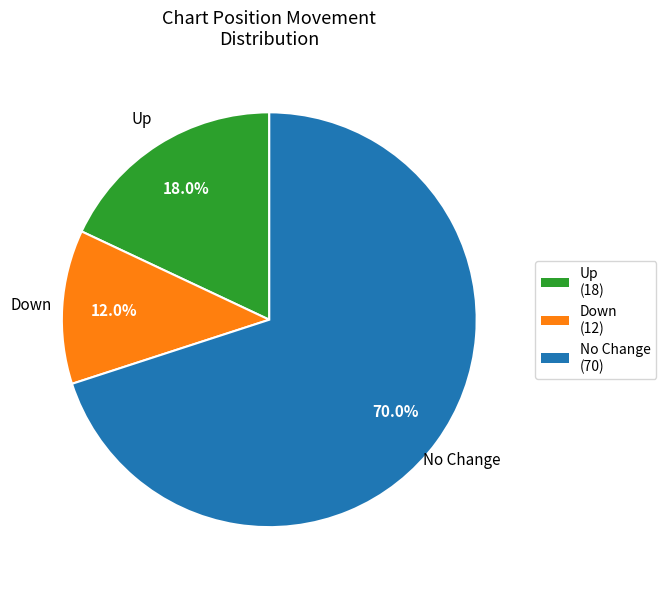

Is there any slice that represents more than half of the pie?

Yes